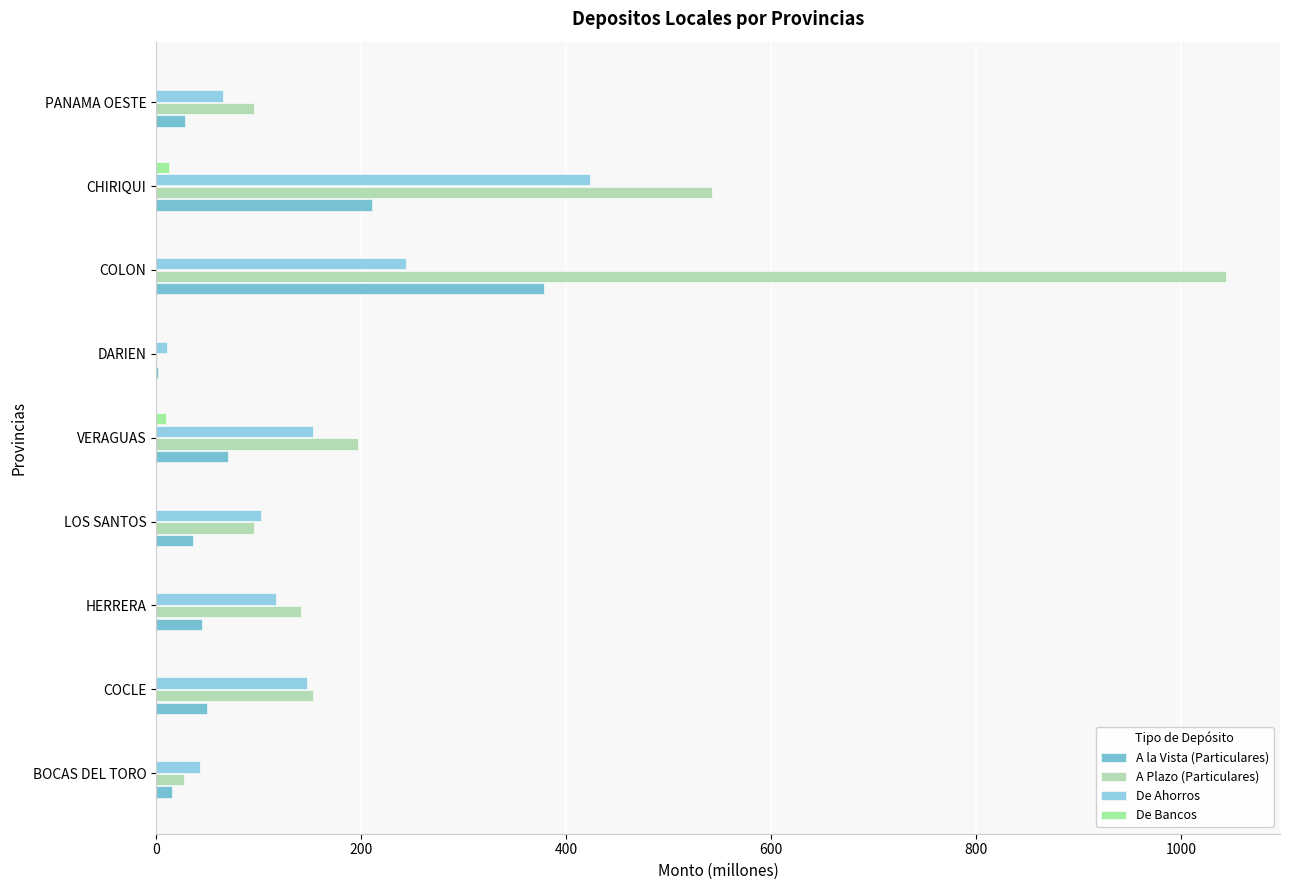

Which label corresponds to the largest value in the chart?

COLON